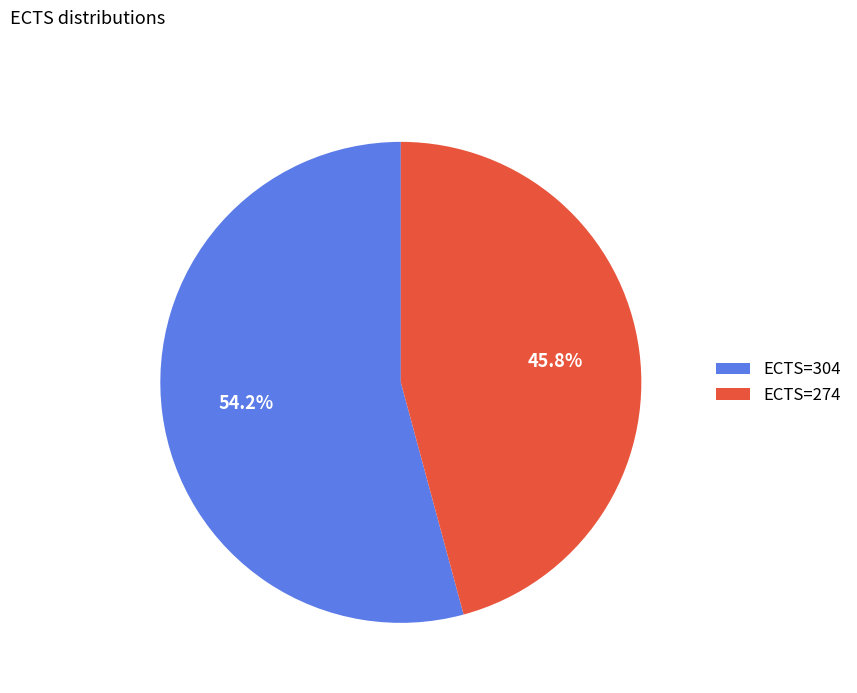

Rank the categories by value from highest to lowest.

ECTS=304, ECTS=274